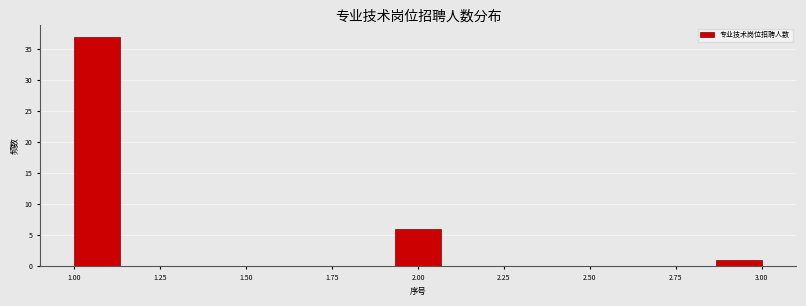

Around what value on the x-axis is the tallest bar? Give the approximate position of its centre, as read against the axis.

1.05